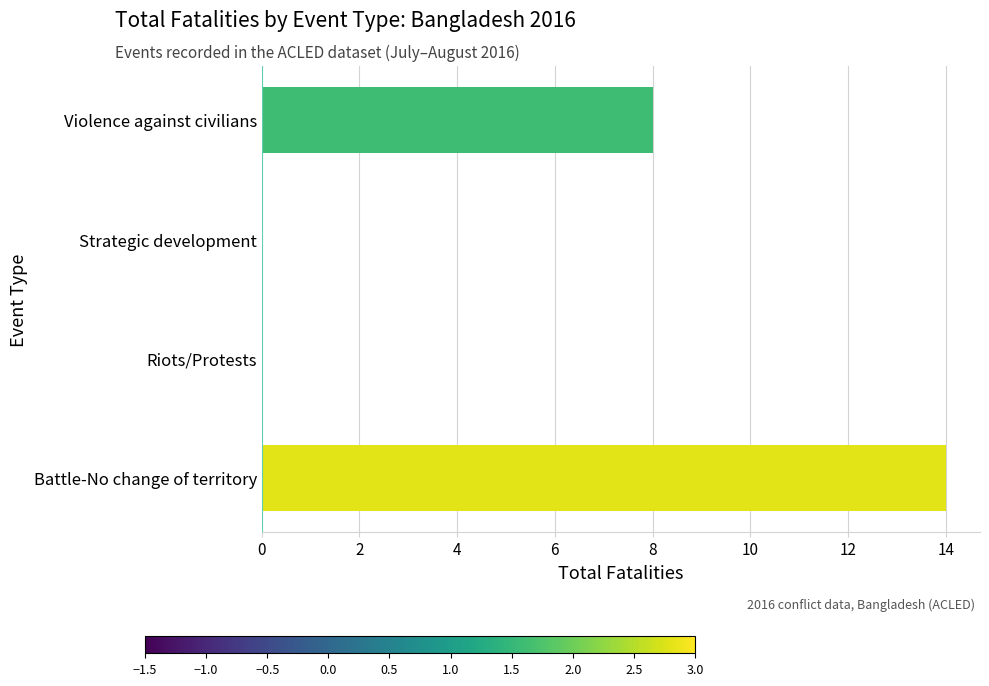

Reading bottom to top, transcribe all the data shown in this chart.

Battle-No change of territory=14	Riots/Protests=0	Strategic development=0	Violence against civilians=8